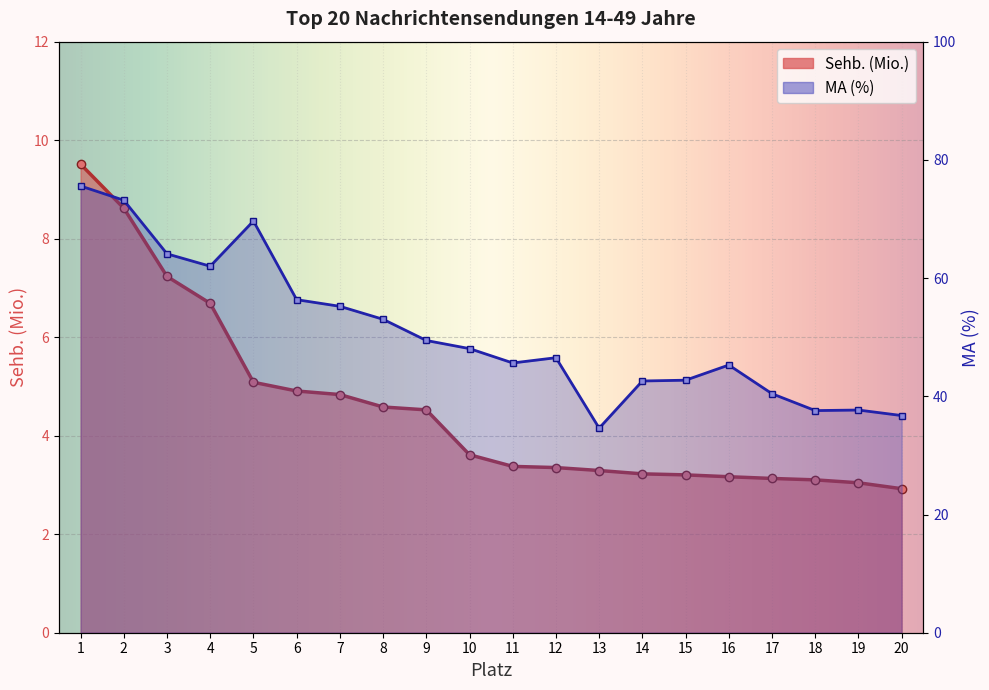

The Sehb. (Mio.) series shows 1.9 at 9. True or false?

False